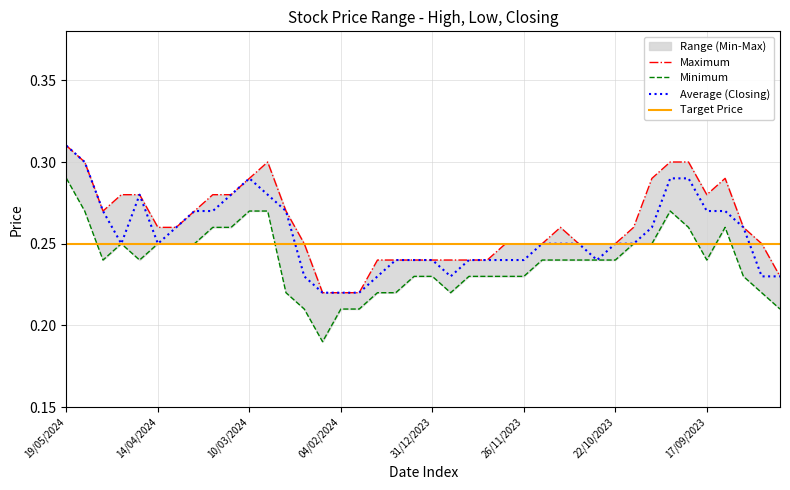

What is the label of the 9th point from the left?

24/03/2024